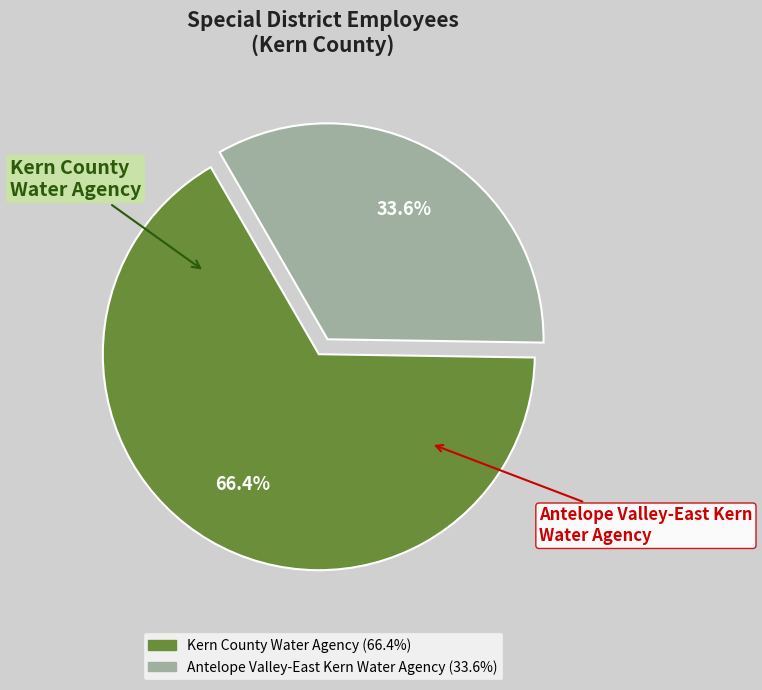

Which category accounts for the majority?

Kern County Water Agency